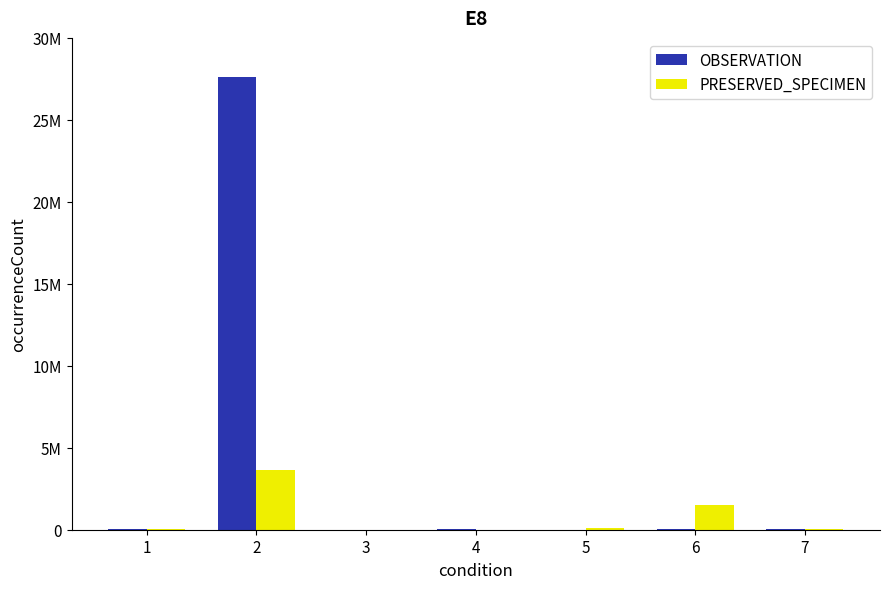

Are the bars horizontal?

No